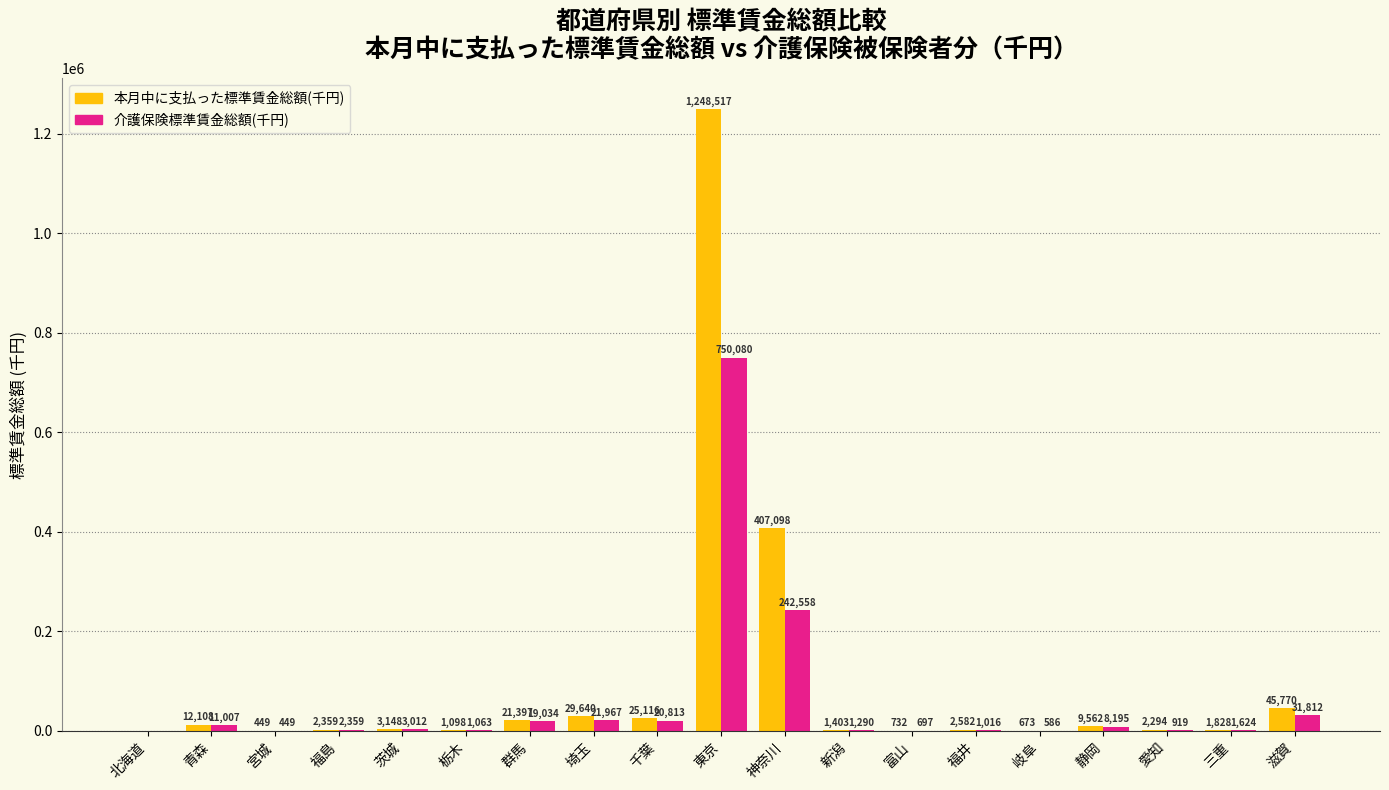

Does the chart contain stacked bars?

No